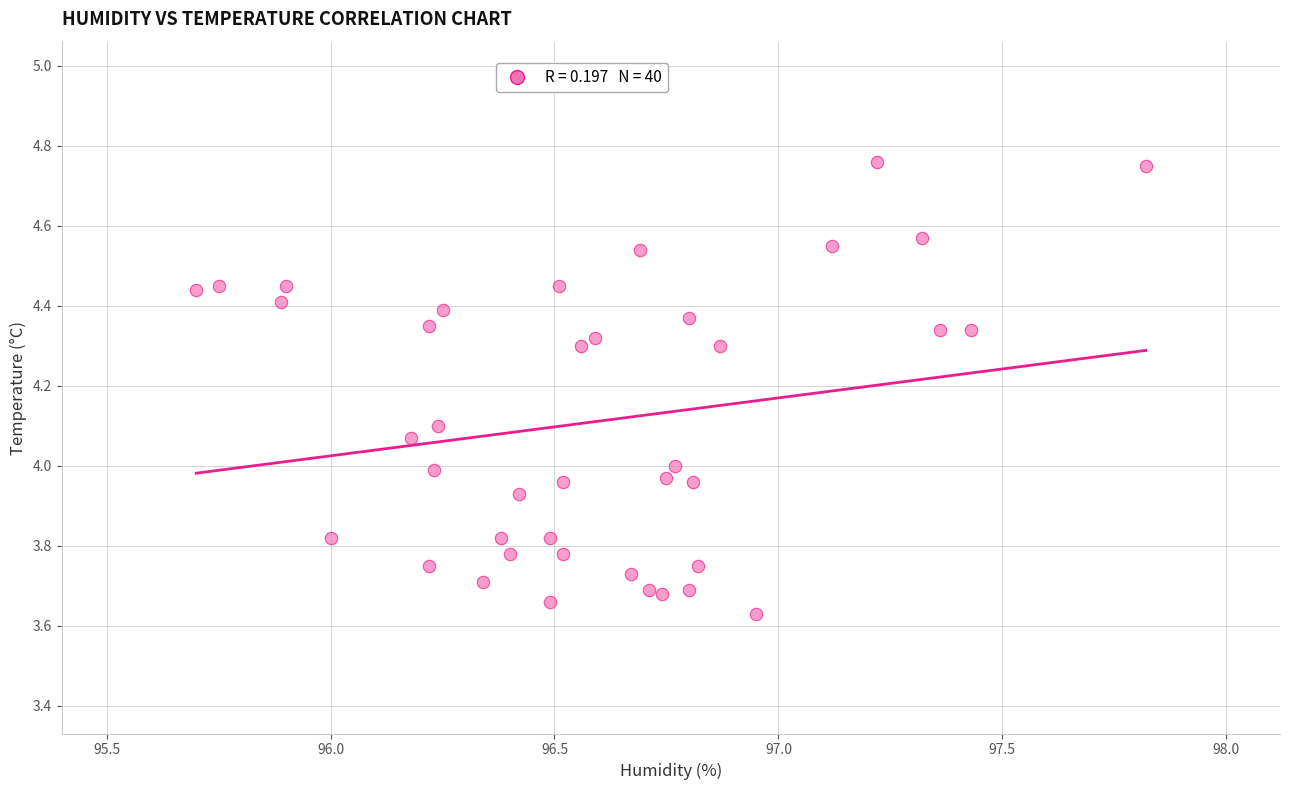

What is the range of Y values (max minus min)?

1.1